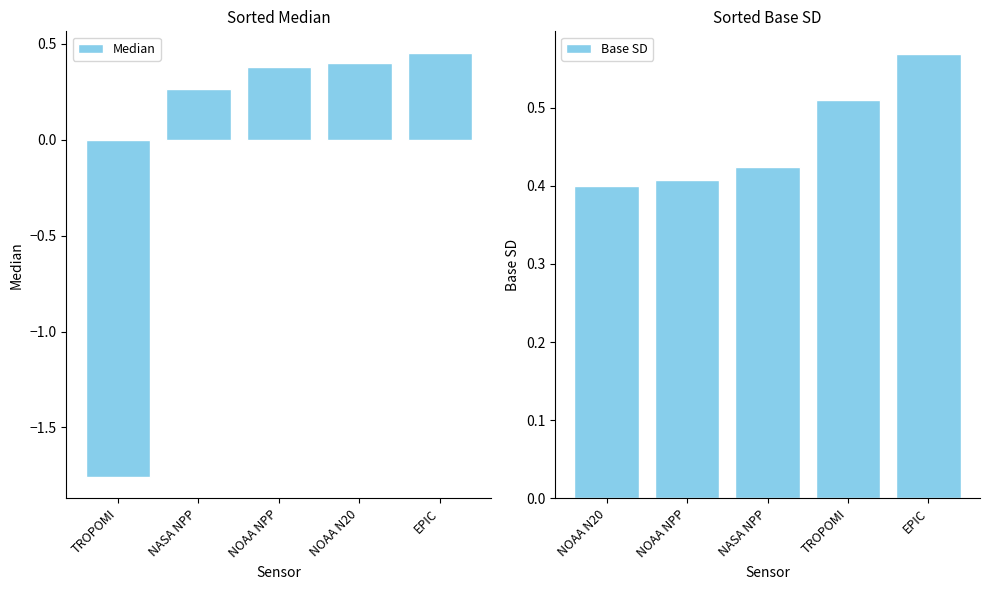

The value of Median at EPIC is 0.3. True or false?

False